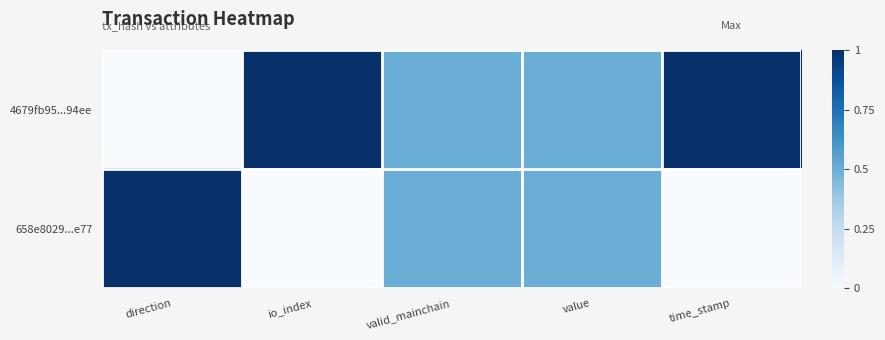

Reading right to left, list all the values displayed in this chart.

4679fb95...94ee: time_stamp=1.0	value=0.5	valid_mainchain=0.5	io_index=1.0	direction=0.0
658e8029...e77: time_stamp=0.0	value=0.5	valid_mainchain=0.5	io_index=0.0	direction=1.0